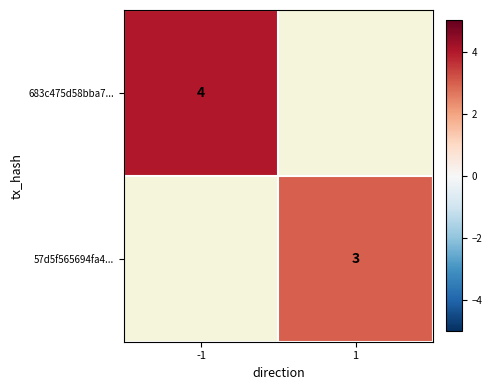

The 57d5f565694fa4... series shows 4 at 1. True or false?

False